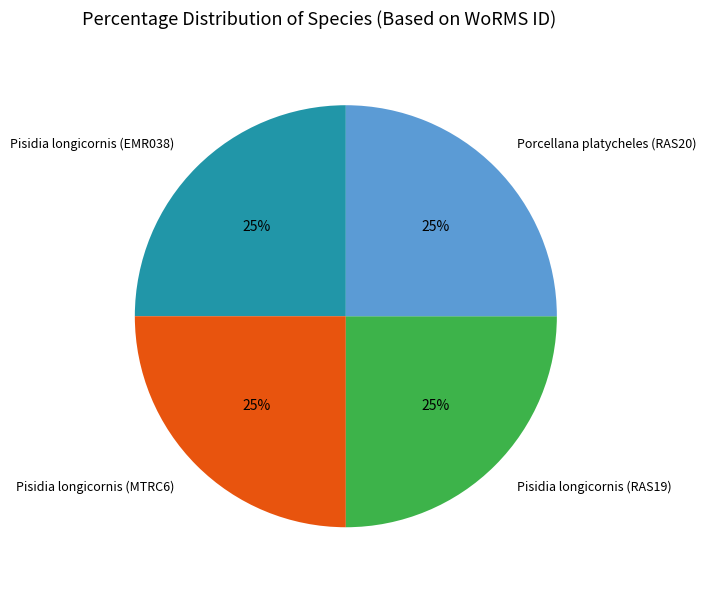

To the nearest percent, what is the average slice percentage?

25%